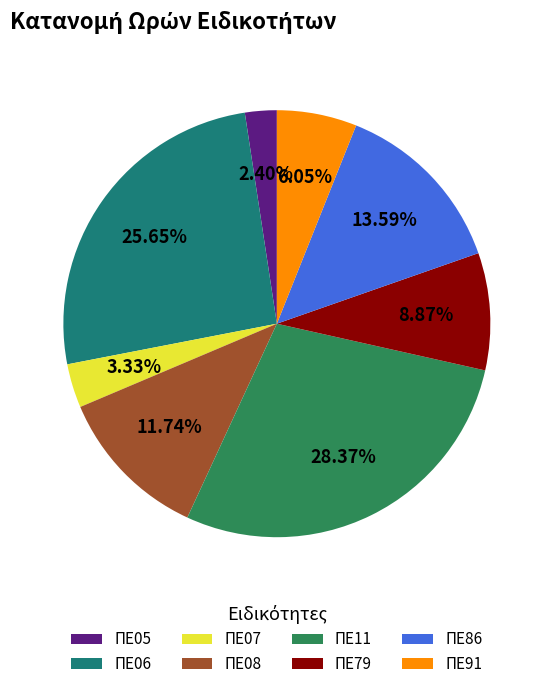

To the nearest percent, what is the difference between the largest and smallest slice percentages?

26%